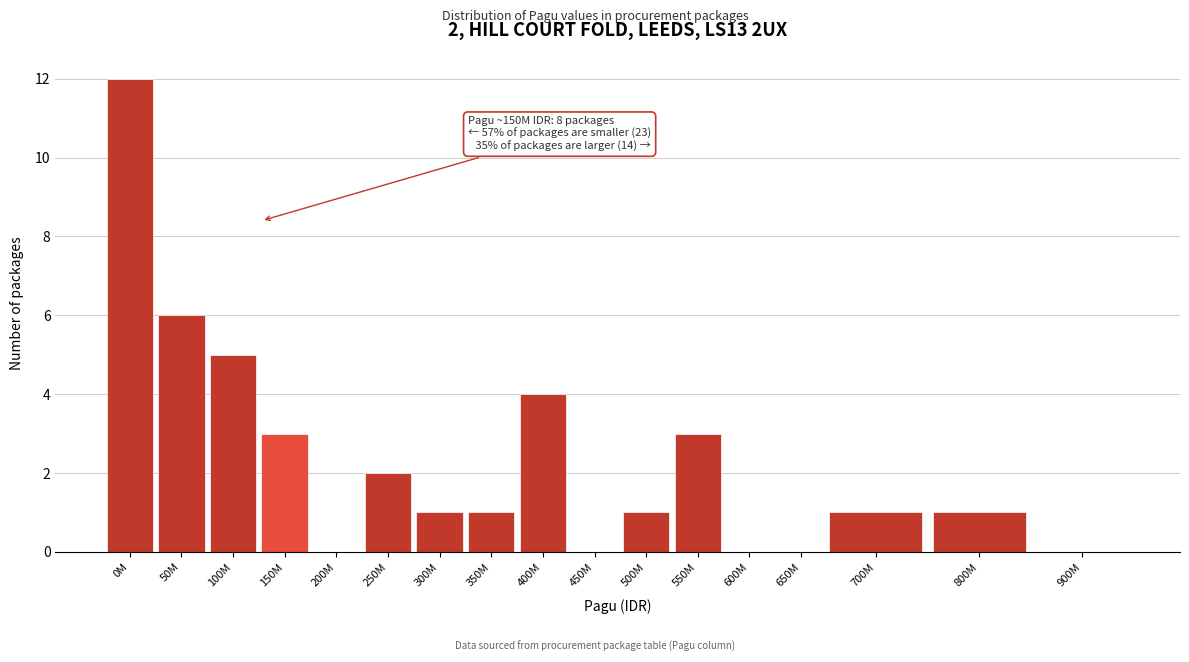

Reading right to left, transcribe all the data shown in this chart.

900M=0	800M=1	700M=1	650M=0	600M=0	550M=3	500M=1	450M=0	400M=4	350M=1	300M=1	250M=2	200M=0	150M=3	100M=5	50M=6	0M=12